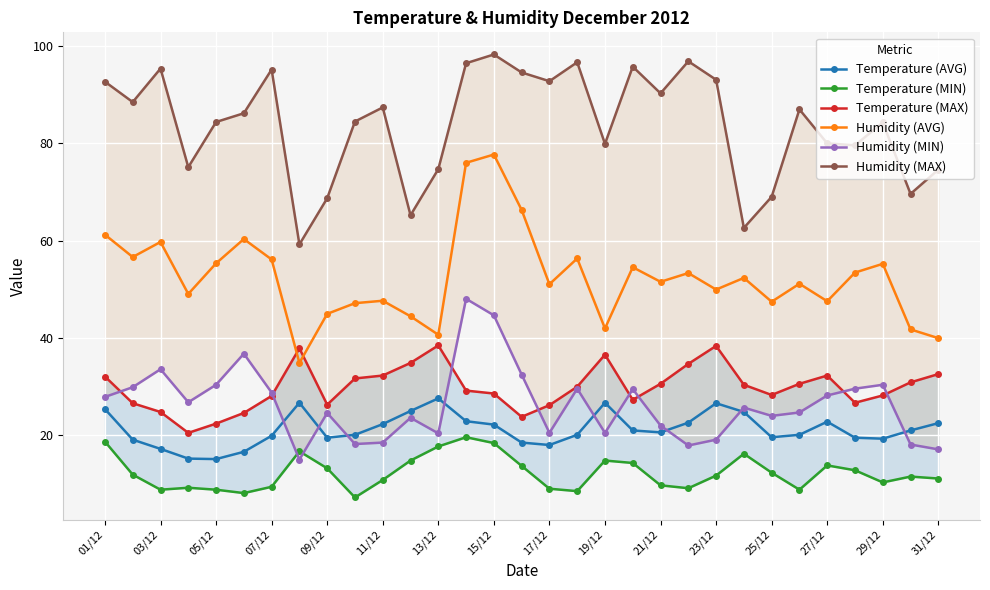

True or false: Humidity (AVG) and Temperature (AVG) intersect in this chart.

False